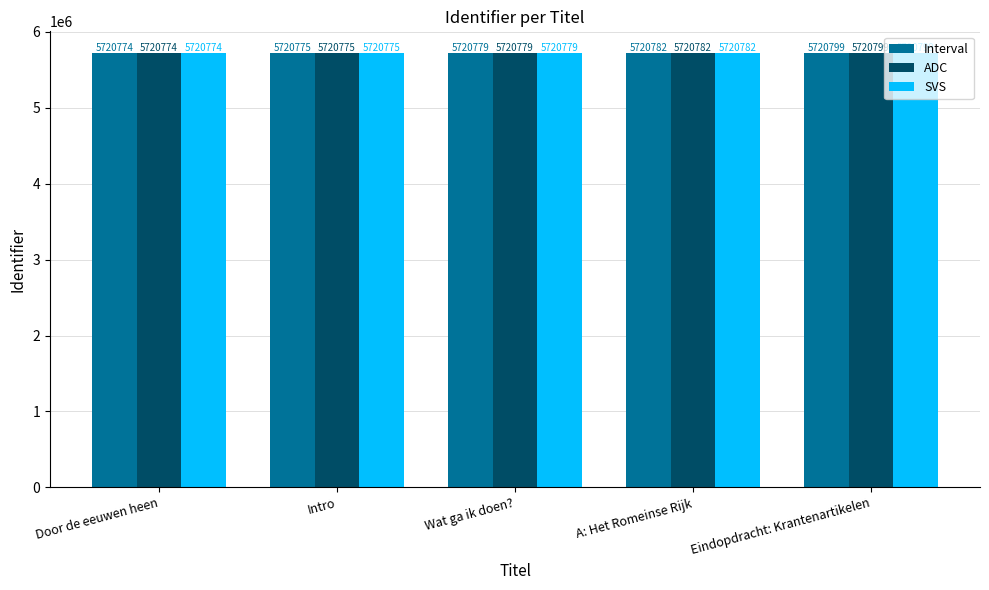

At how many categories does at least one series exceed 5720780?

2